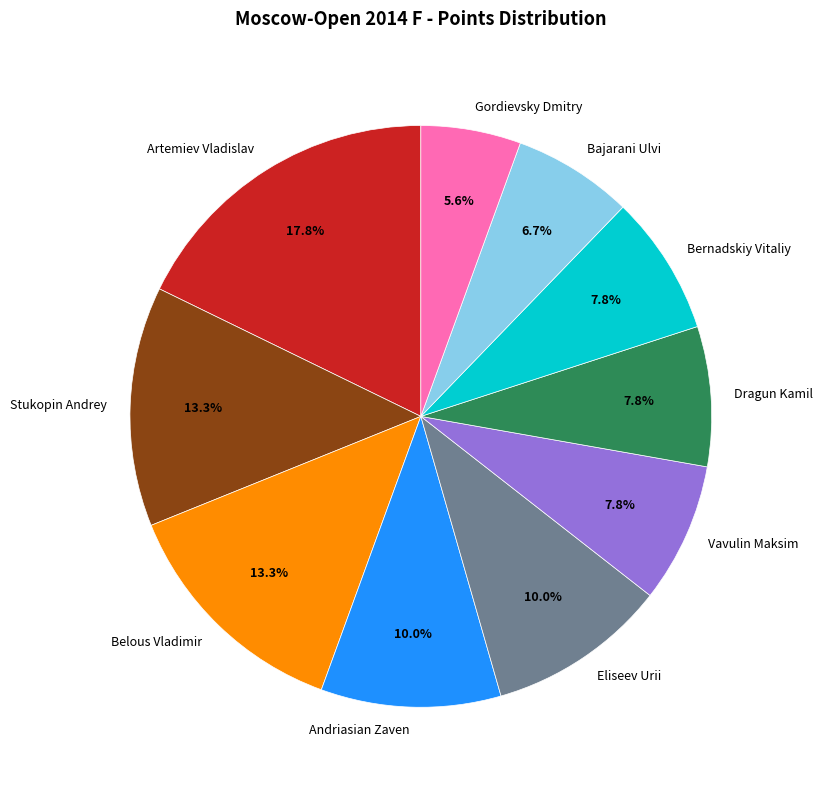

Is the sum of Gordievsky Dmitry and Artemiev Vladislav greater than half?

No